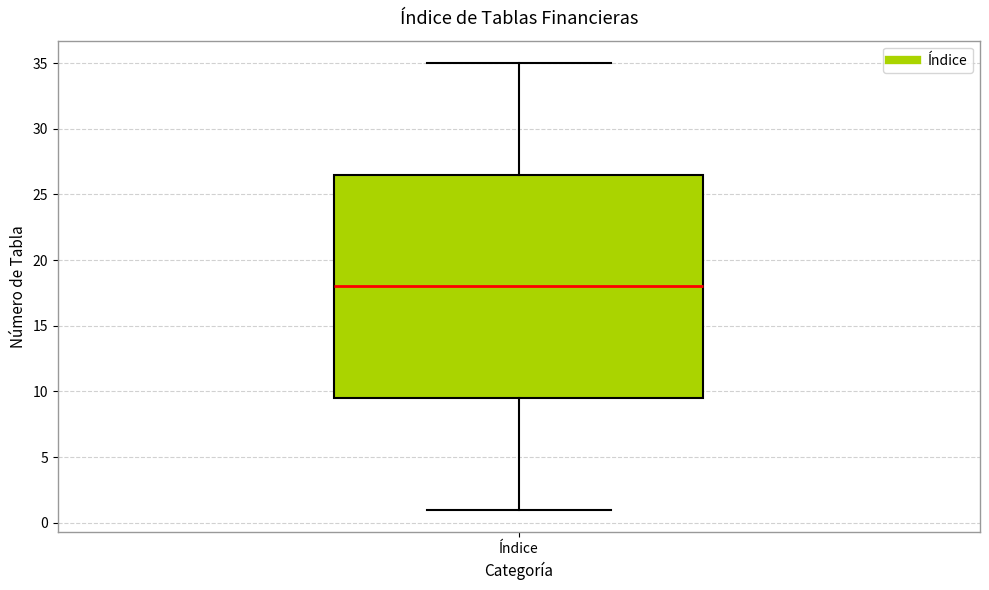

Where does the median line of the box for Índice sit on the y-axis? The values are not printed on the chart, so give them approximately, as read against the axis.

18.0